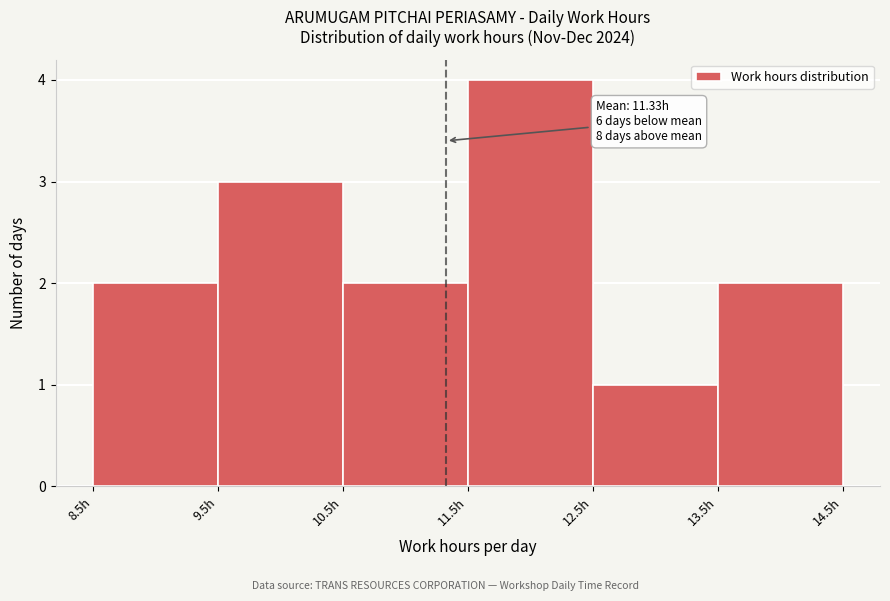

Over which range of the x-axis is the bar tallest?

11.5 to 12.5